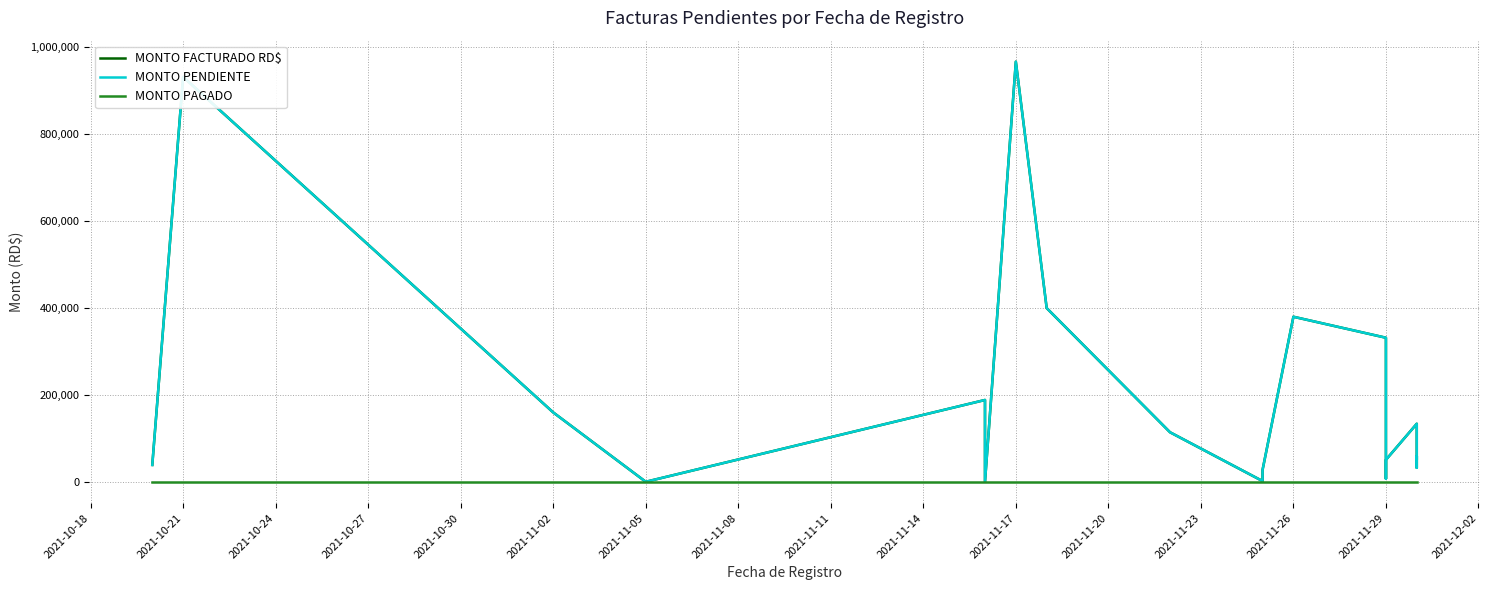

At 2021-11-29, list the series in order from largest to smallest.

MONTO FACTURADO RD$, MONTO PENDIENTE, MONTO PAGADO